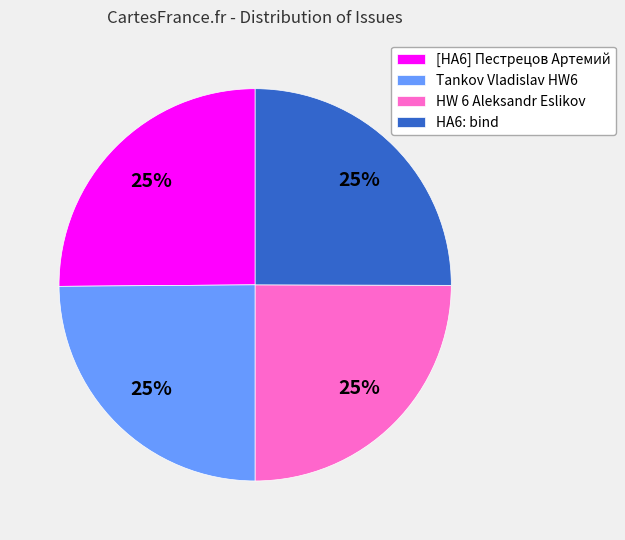

To the nearest percent, what portion does HW 6 Aleksandr Eslikov represent?

25%